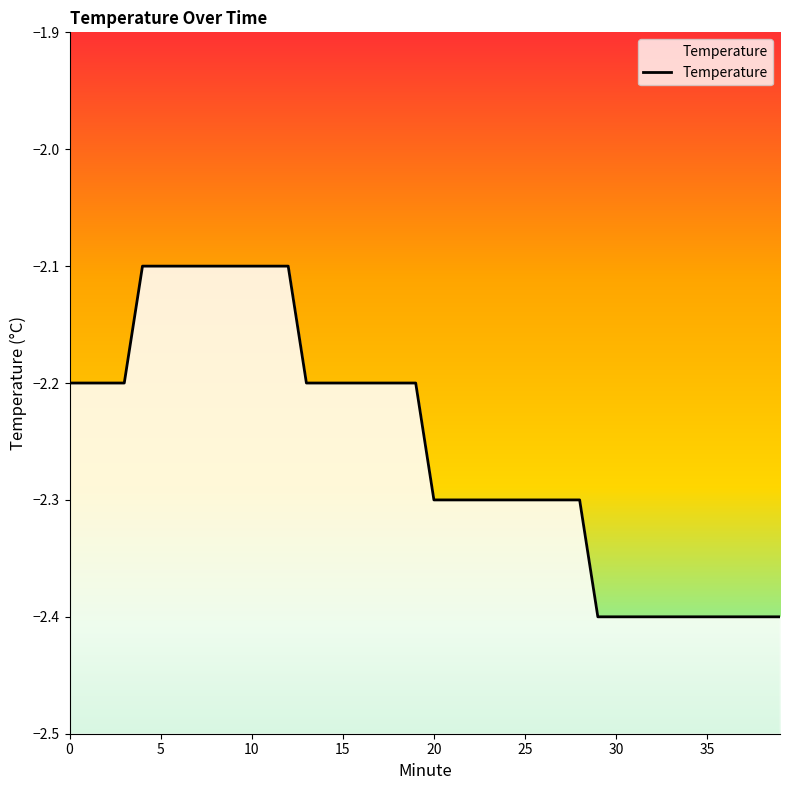

What is the approximate value at 36?

-2.4